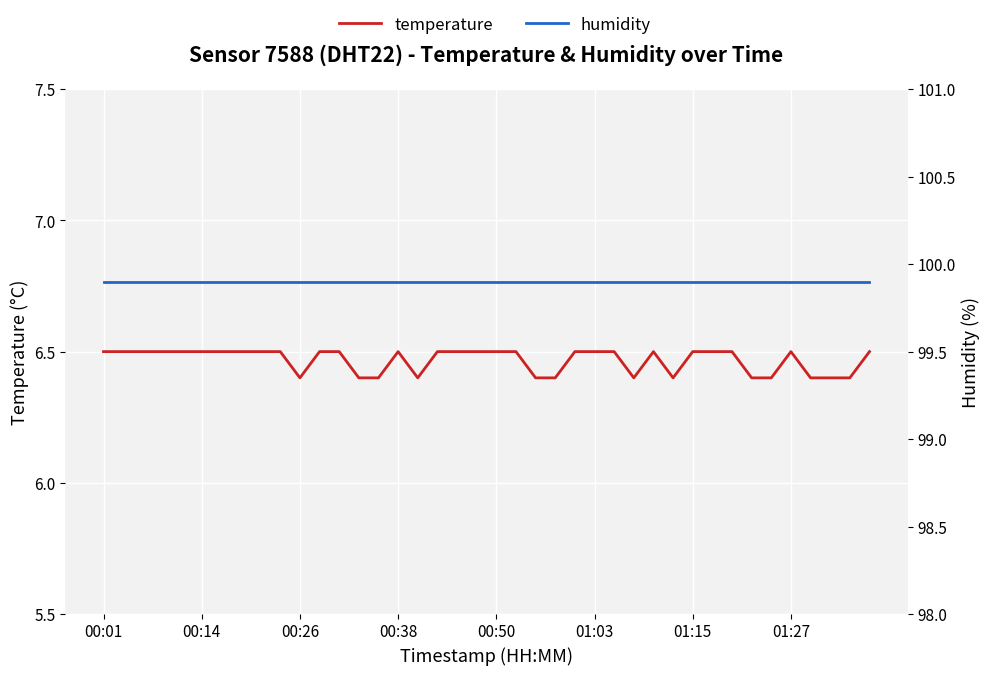

True or false: humidity and temperature cross at least once.

False